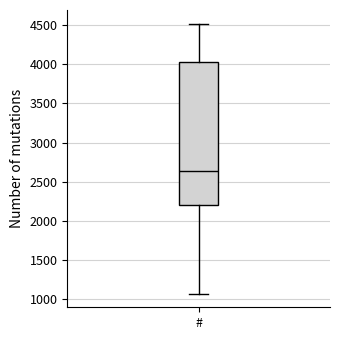

Where does the upper whisker of the box for # end on the y-axis? The values are not printed on the chart, so give them approximately, as read against the axis.

4500